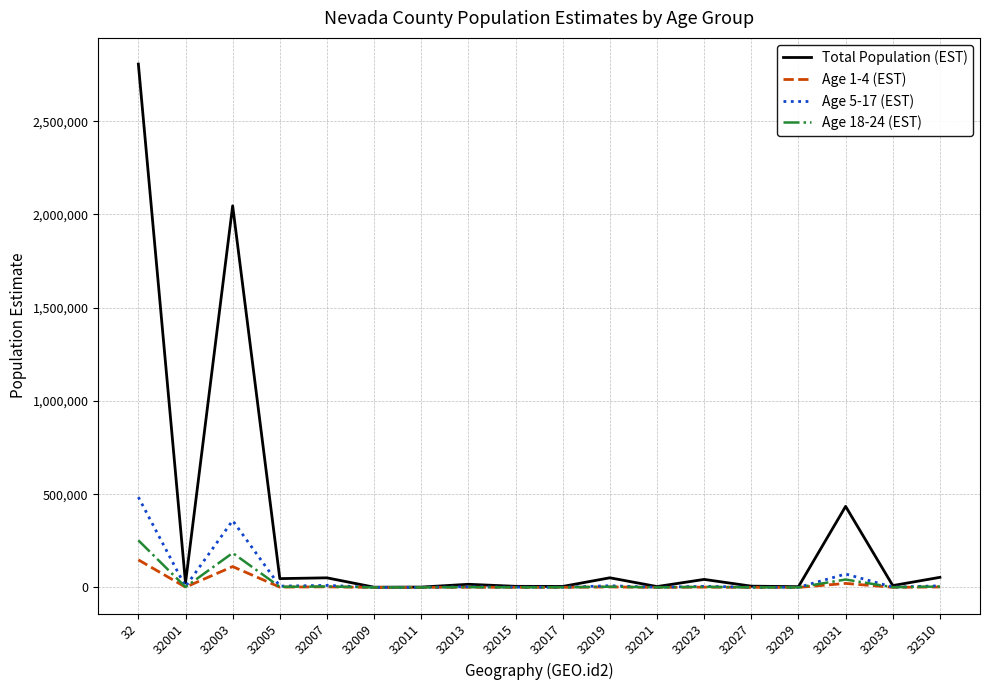

Which series has the largest range (max minus min)?

Total Population (EST)